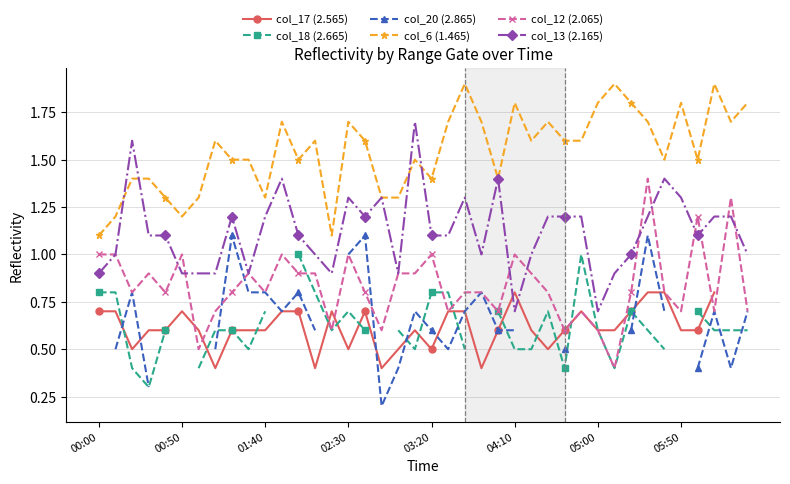

How many times do col_20 (2.865) and col_18 (2.665) cross each other?

10